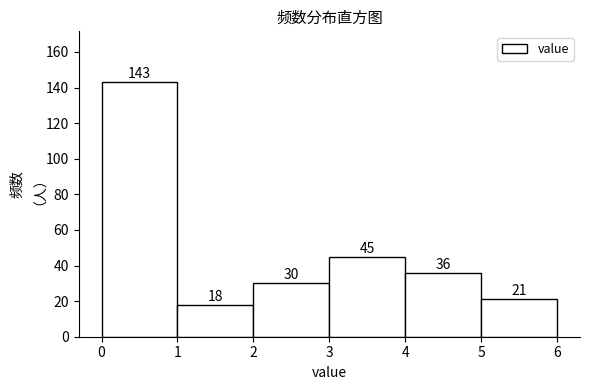

Which range on the x-axis has the tallest bar?

0 to 1